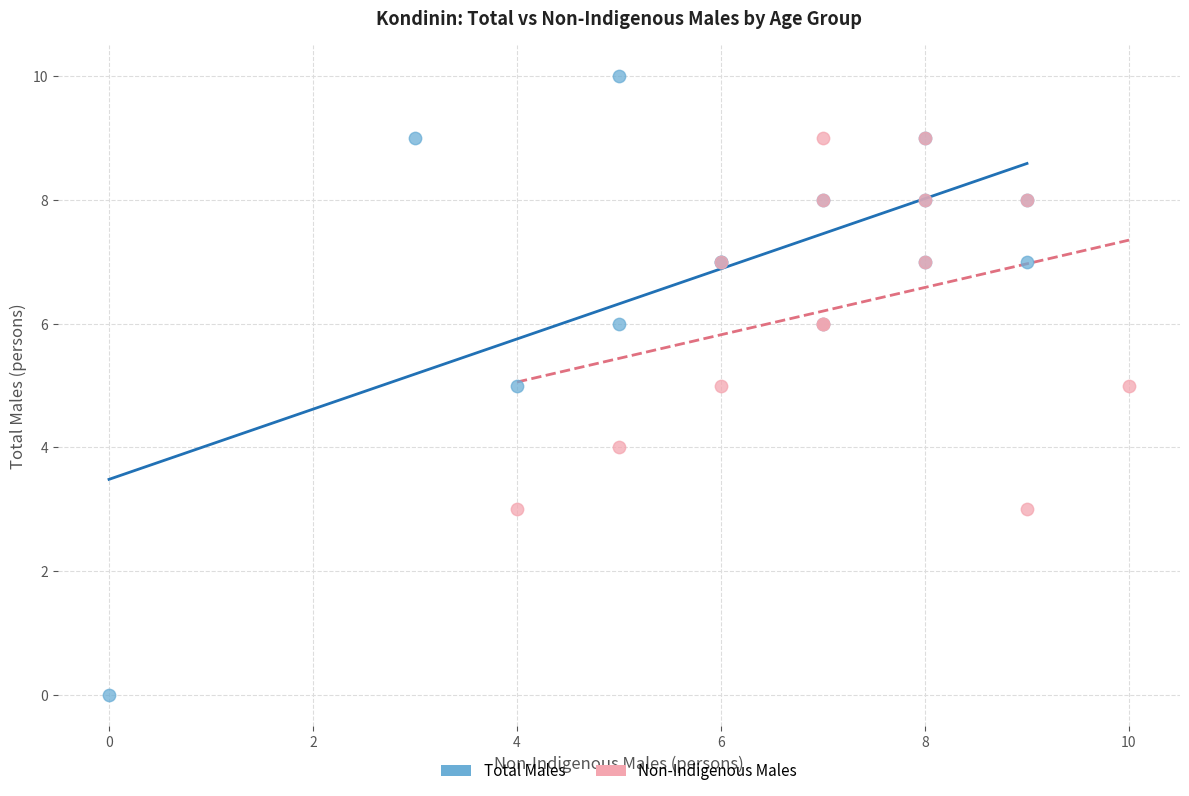

Which series reaches the minimum Y coordinate?

Total Males